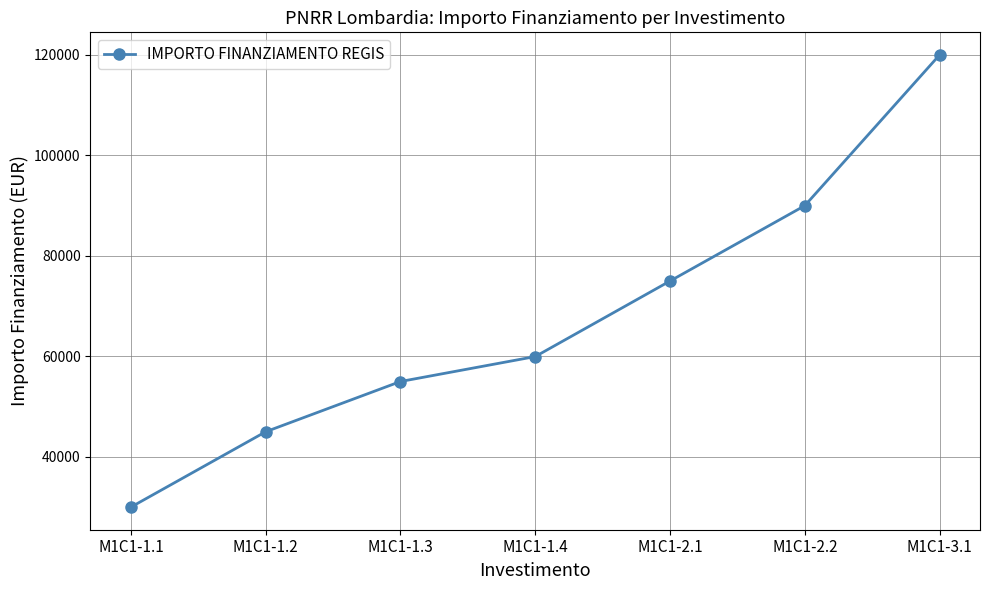

Reading left to right, what are all the values shown in this chart?

M1C1-1.1=30000	M1C1-1.2=45000	M1C1-1.3=55000	M1C1-1.4=59966	M1C1-2.1=75000	M1C1-2.2=90000	M1C1-3.1=120000